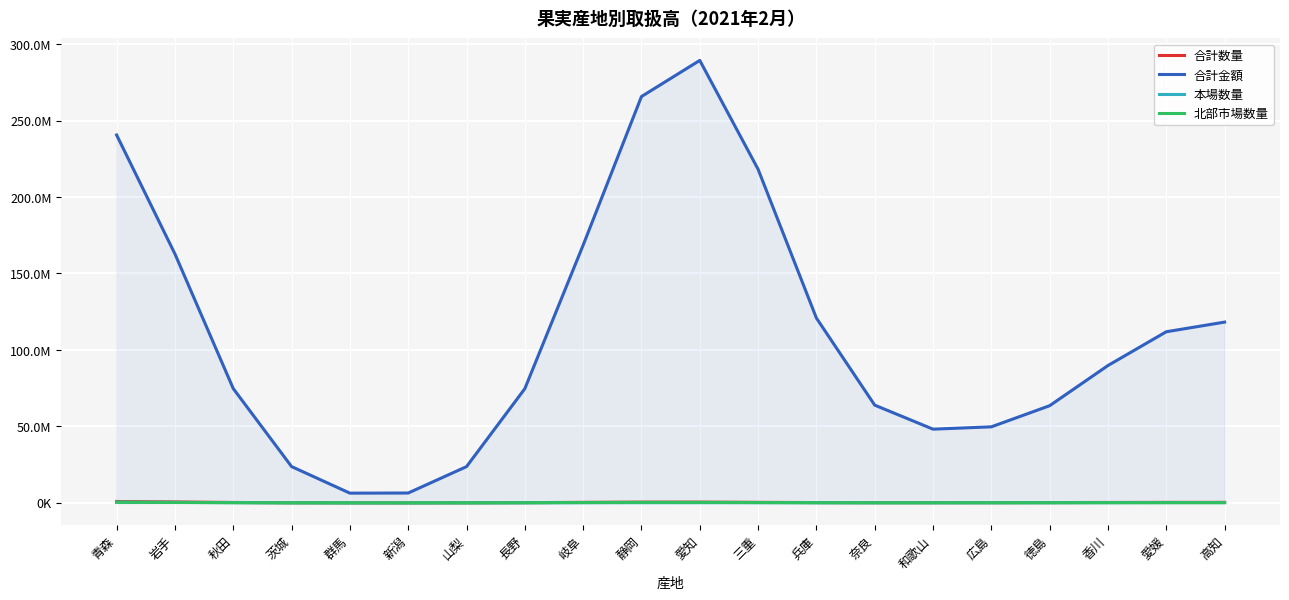

What is the difference between the highest and lowest values at 岩手?

162504014.4